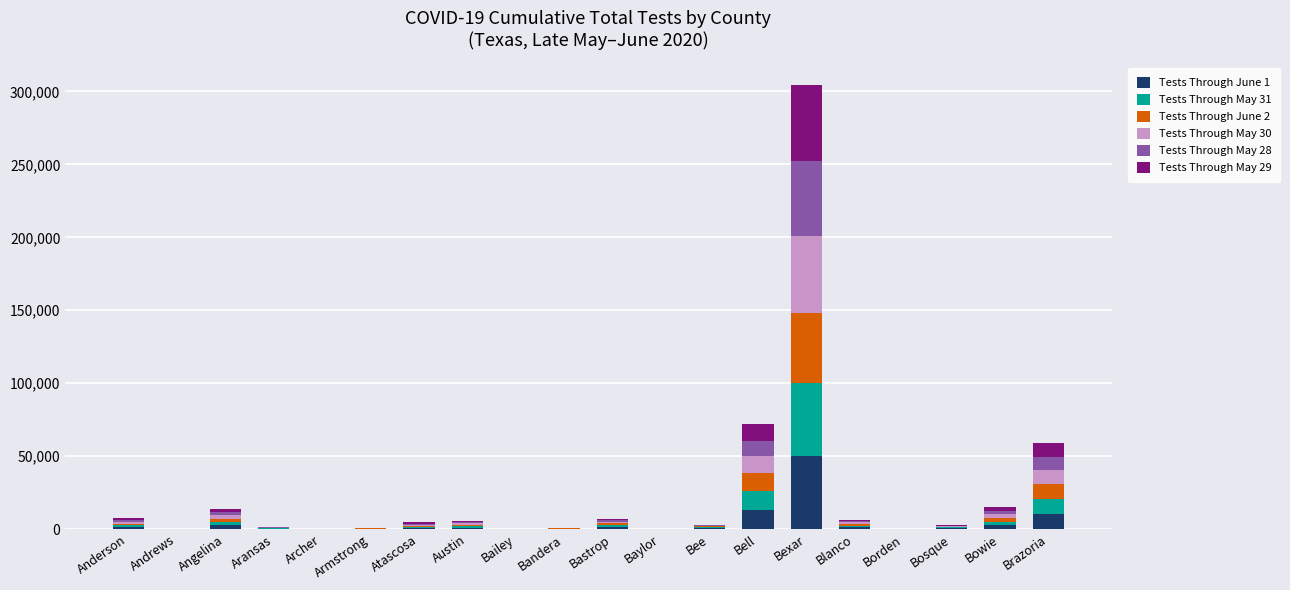

At which category is the sum across all series the highest?

Bexar